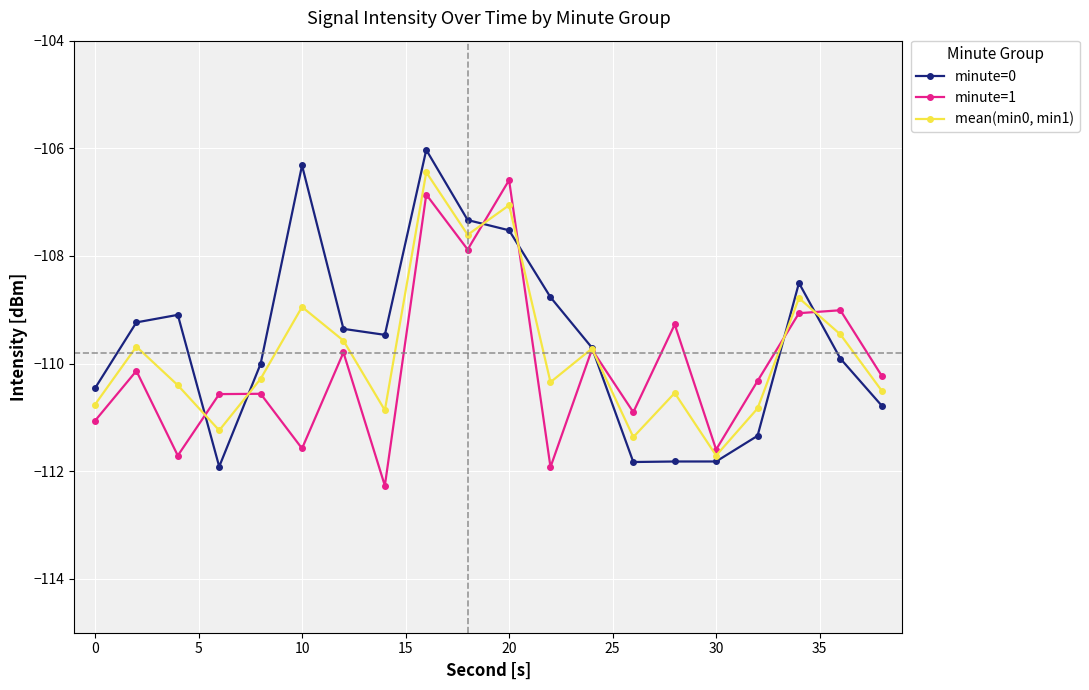

Does the chart display data point markers on the line(s)?

Yes